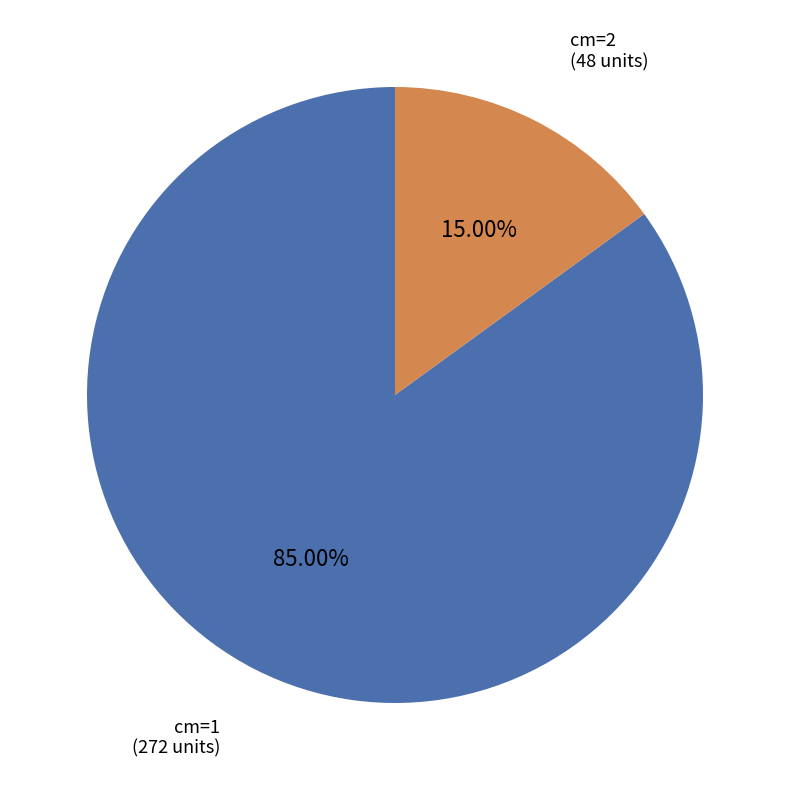

Does any single category account for the majority?

Yes